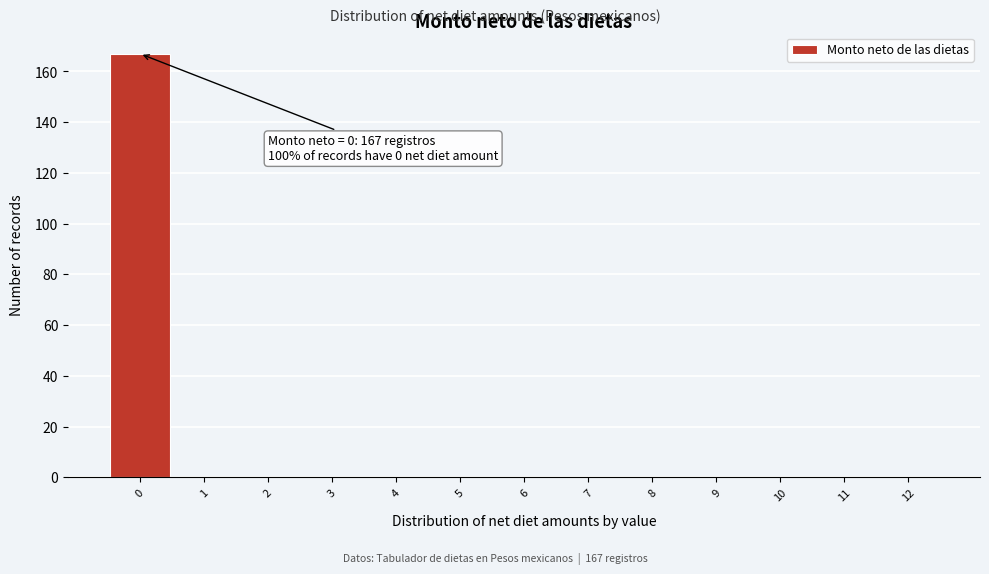

Over which range of the x-axis is the bar tallest?

-0.5 to 0.5